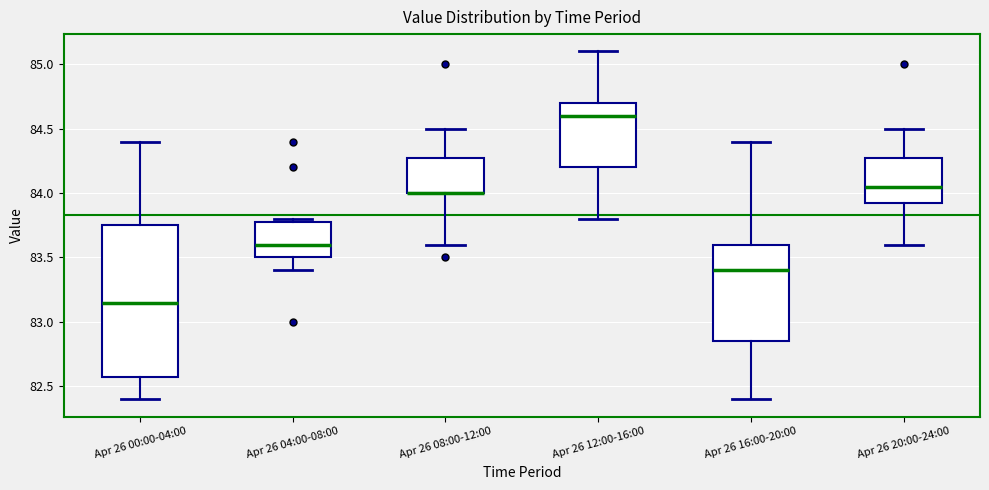

Comparing the boxes themselves (not the whiskers), which one is the tallest?

Apr 26 00:00-04:00